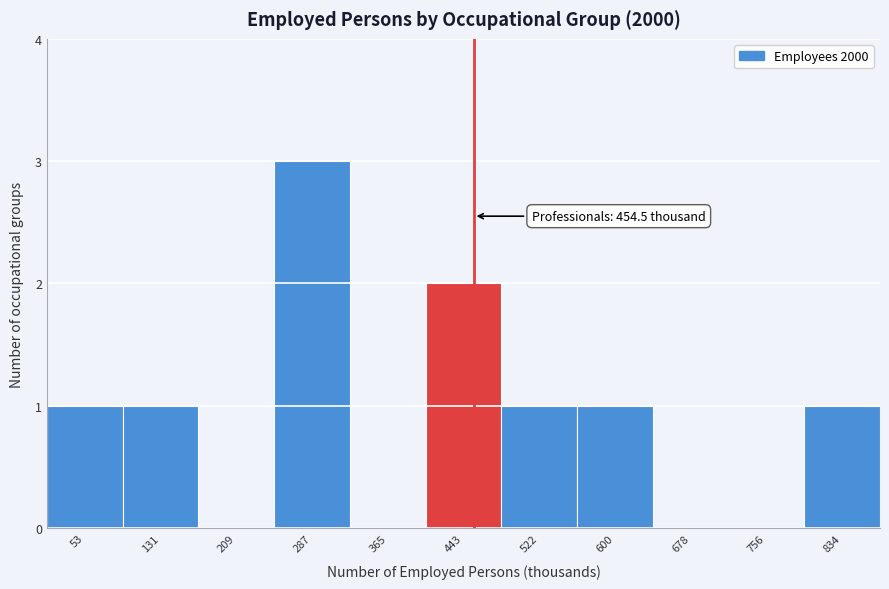

Over which range of the x-axis is the bar tallest?

250 to 330